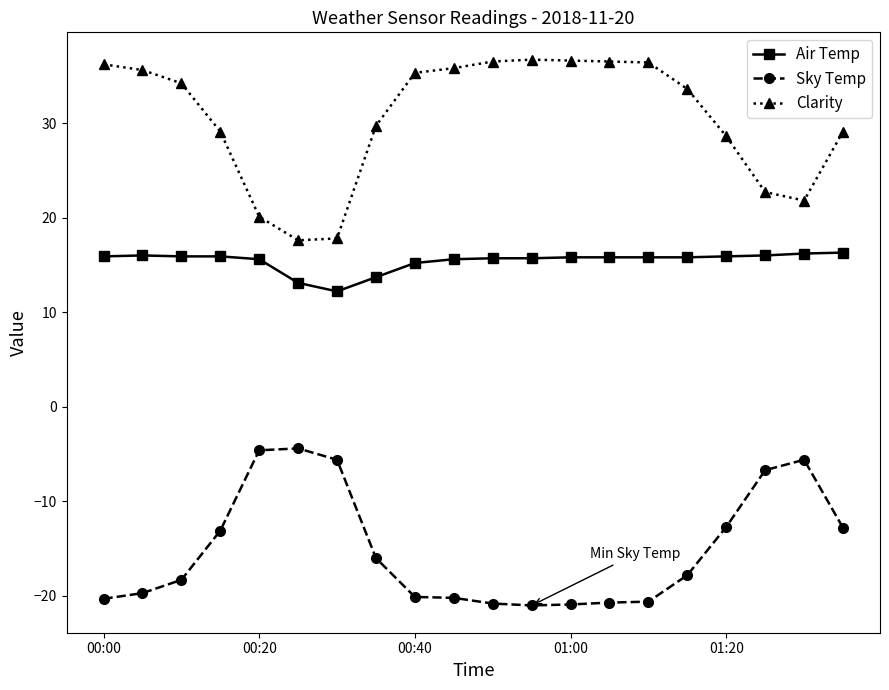

How many categories are shown in the chart?

20